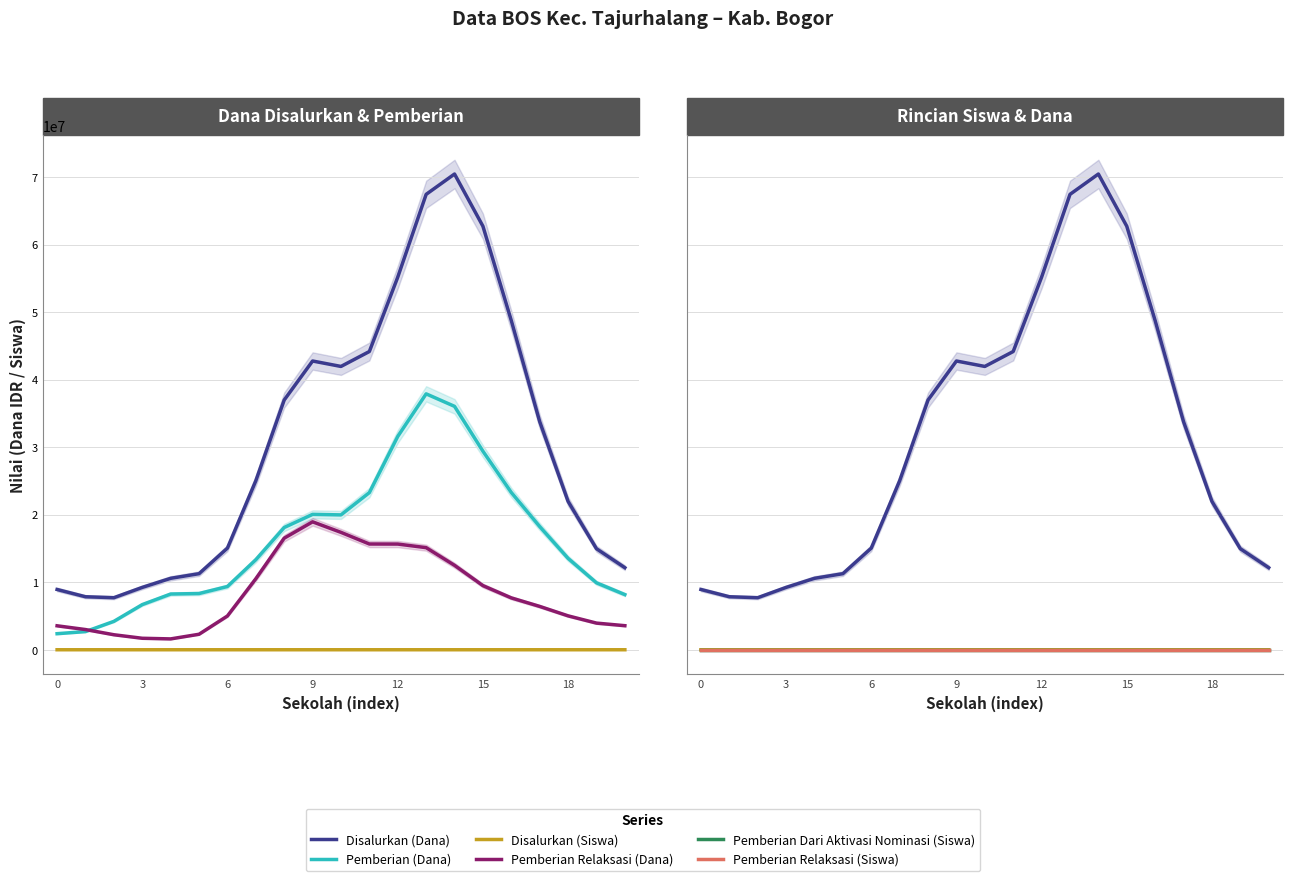

Does the chart have visible grid lines?

Yes